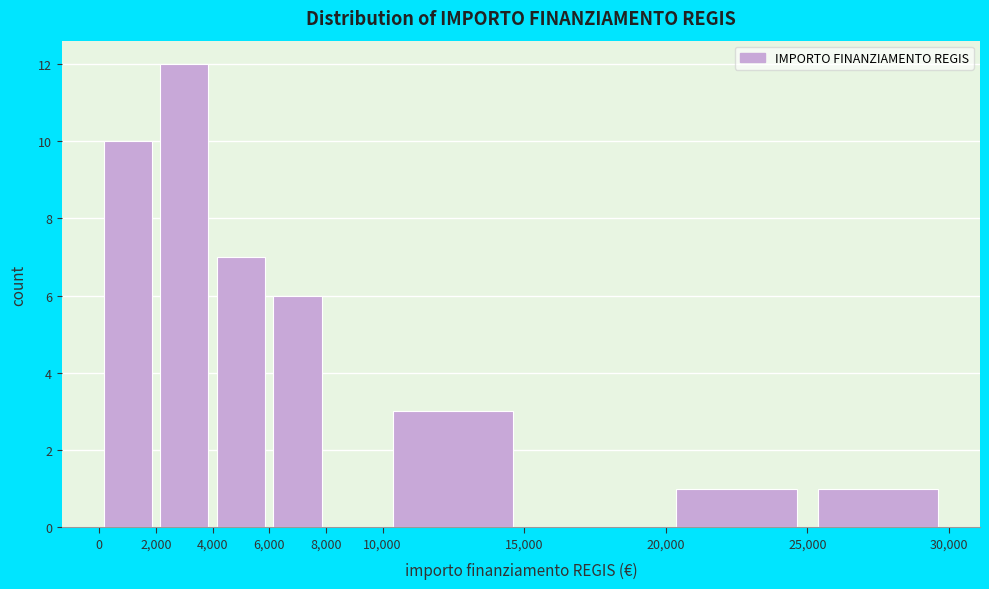

Reading left to right, transcribe this chart: for each bar, give the range it covers on the x-axis and its height. The values are not printed on the chart, so give them approximately, as read against the axis.

0 to 2,000: 10
2,000 to 4,000: 12
4,000 to 6,000: 7
6,000 to 8,000: 6
8,000 to 10,000: 0
10,000 to 15,000: 3
15,000 to 20,000: 0
20,000 to 25,000: 1
25,000 to 30,000: 1